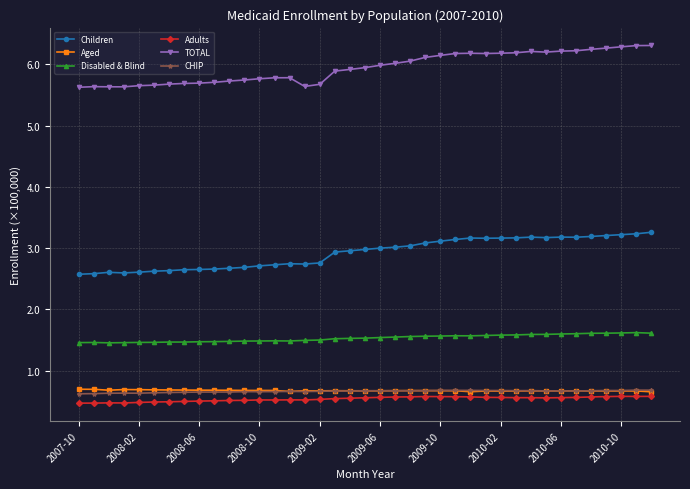

True or false: CHIP and TOTAL cross at least once.

False